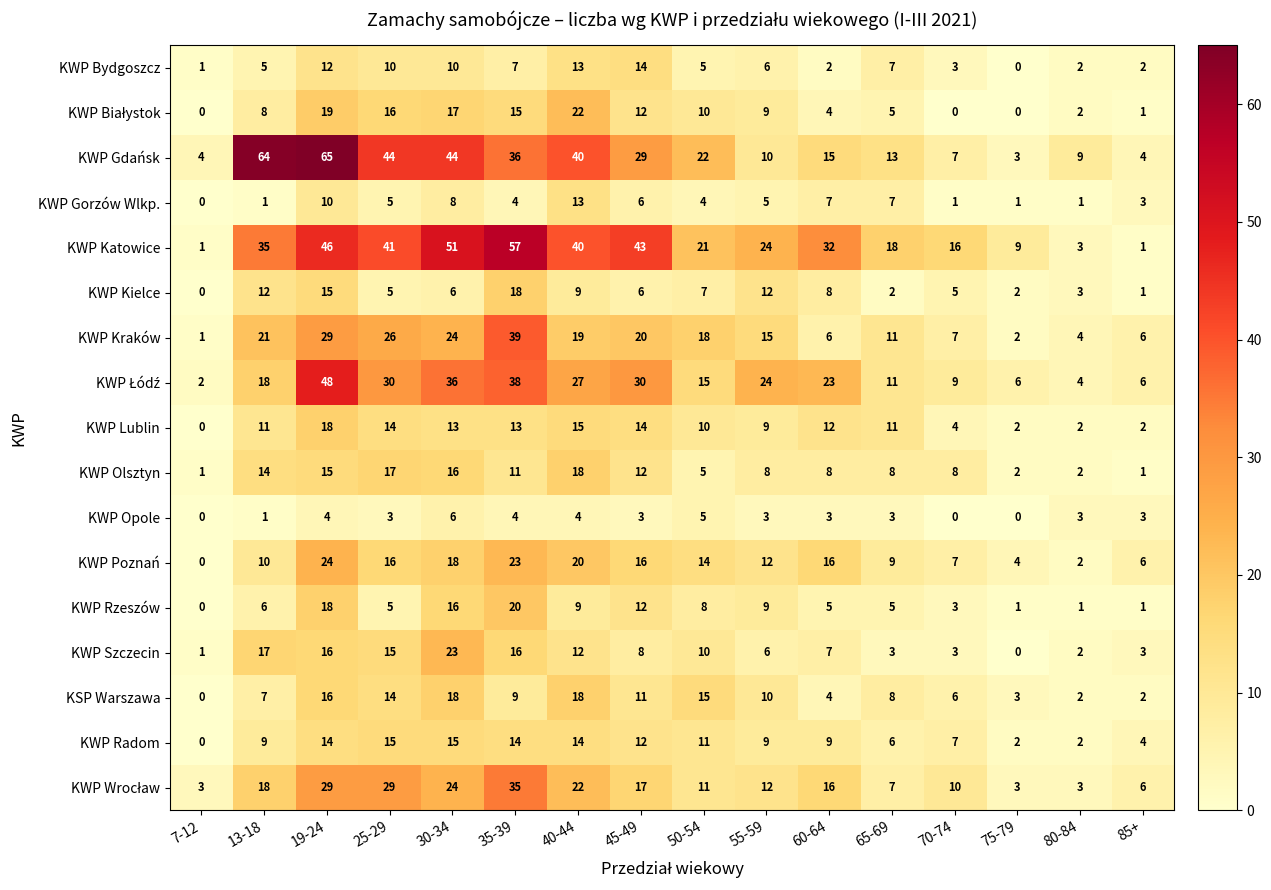

Between 40-44 and 85+, which series saw the biggest shift?

KWP Katowice